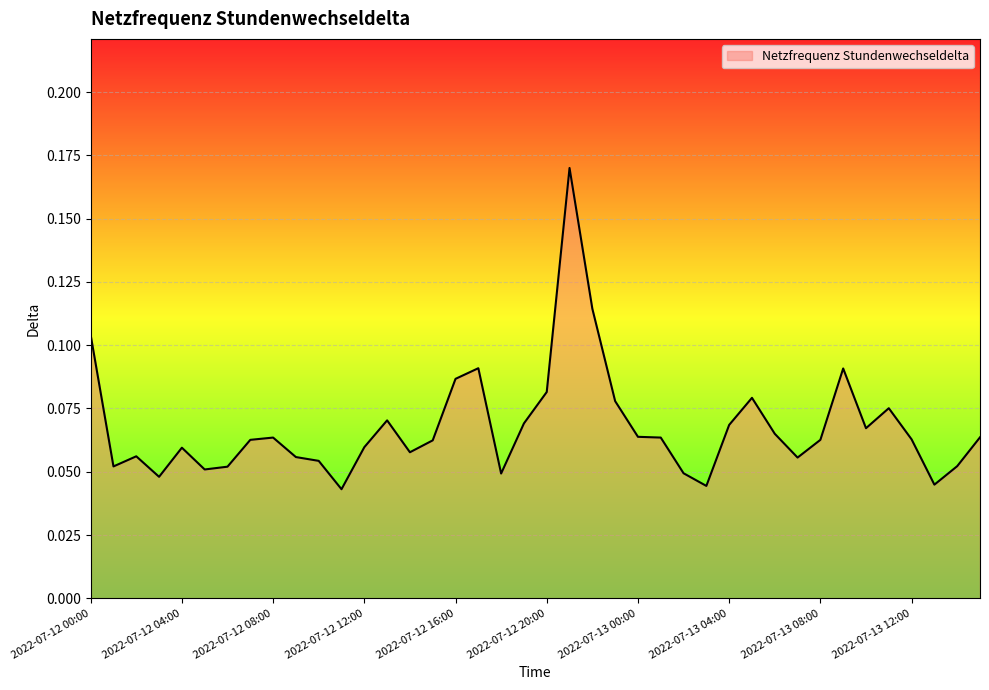

How many points are lower than both their immediate neighbors (excluding endpoints)?

10